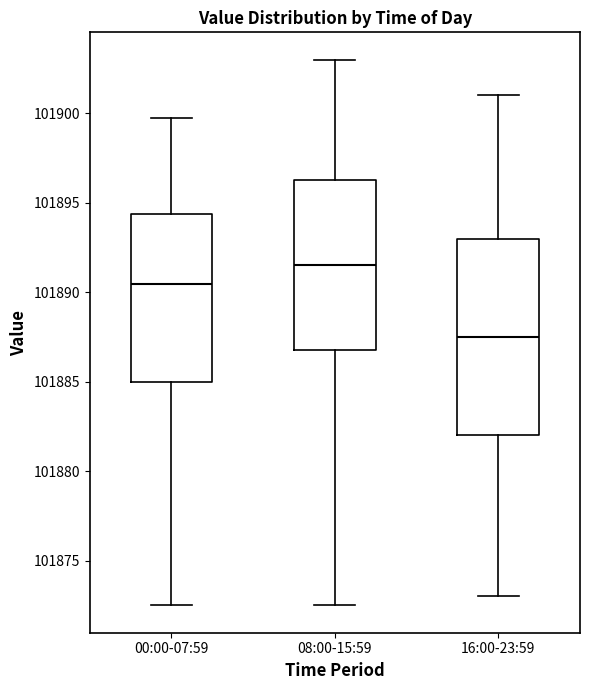

Reading left to right, transcribe this box plot: for each box, give where its median line is, the range the box spans, and where its two whiskers end, as read against the y-axis. The values are not printed on the chart, so give them approximately, as read against the axis.

00:00-07:59: median 101890.5, box 101885.0 to 101894.5, whiskers 101872.5 to 101899.5
08:00-15:59: median 101891.5, box 101887.0 to 101896.5, whiskers 101872.5 to 101903.0
16:00-23:59: median 101887.5, box 101882.0 to 101893.0, whiskers 101873.0 to 101901.0